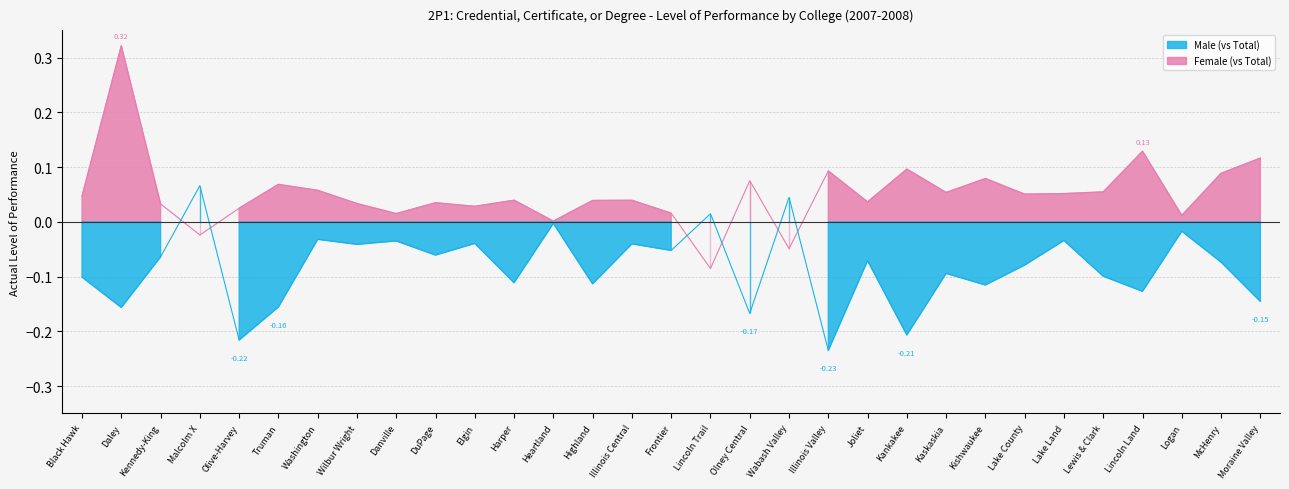

What is the label of the 4th point from the left?

Malcolm X